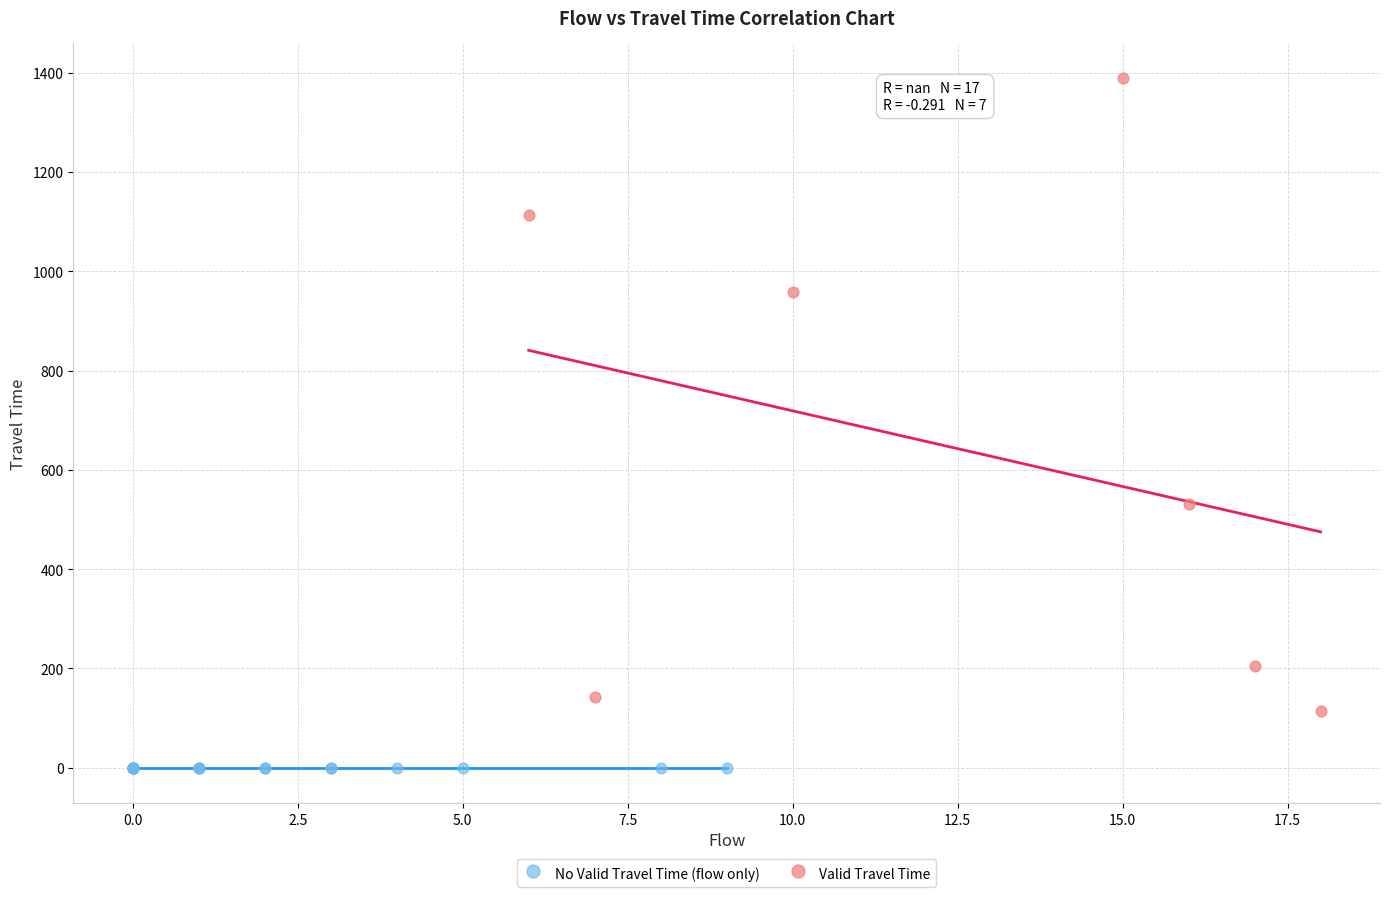

Which series reaches the minimum Y coordinate?

No Valid Travel Time (flow only)